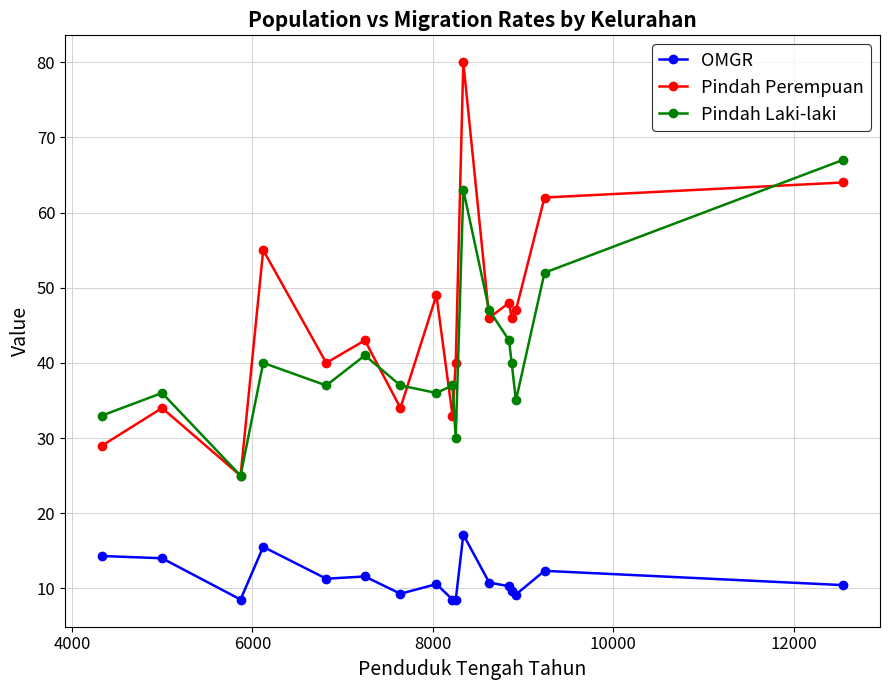

In Pindah Perempuan, how many points are higher than both neighbors (excluding endpoints)?

6